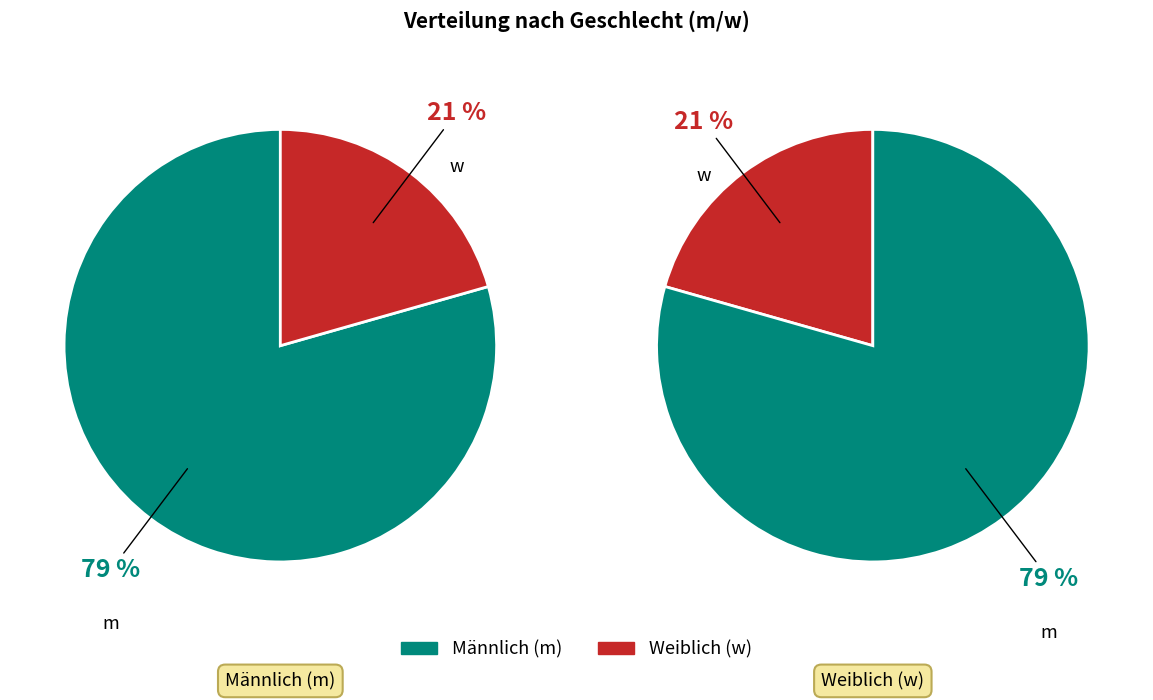

What is the ratio of the value at m to the value at w?

3.9